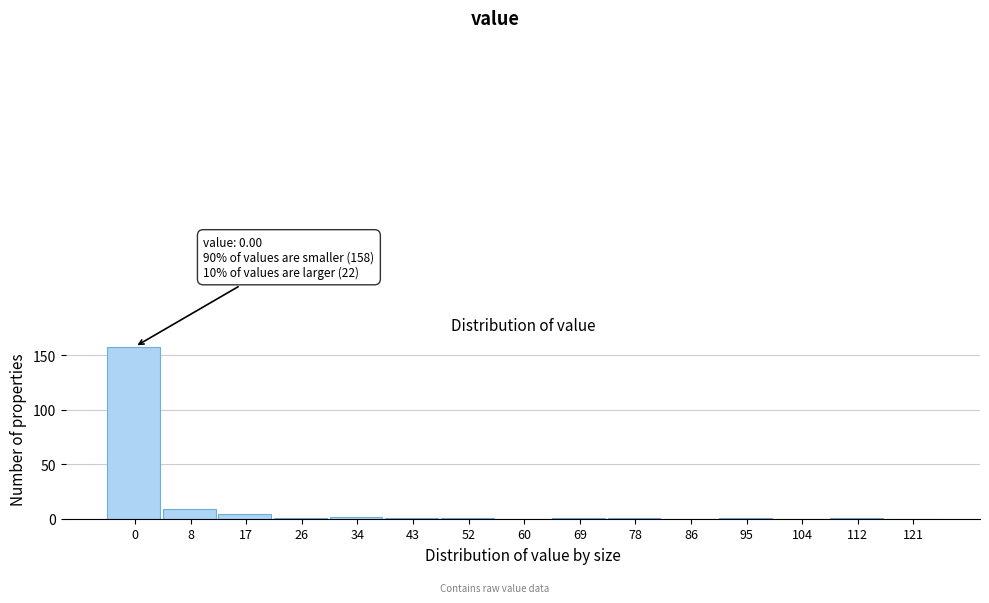

Reading right to left, what are all the values shown in this chart?

121=0	112=1	104=0	95=1	86=0	78=1	69=1	60=0	52=1	43=1	34=2	26=1	17=4	8=9	0=158